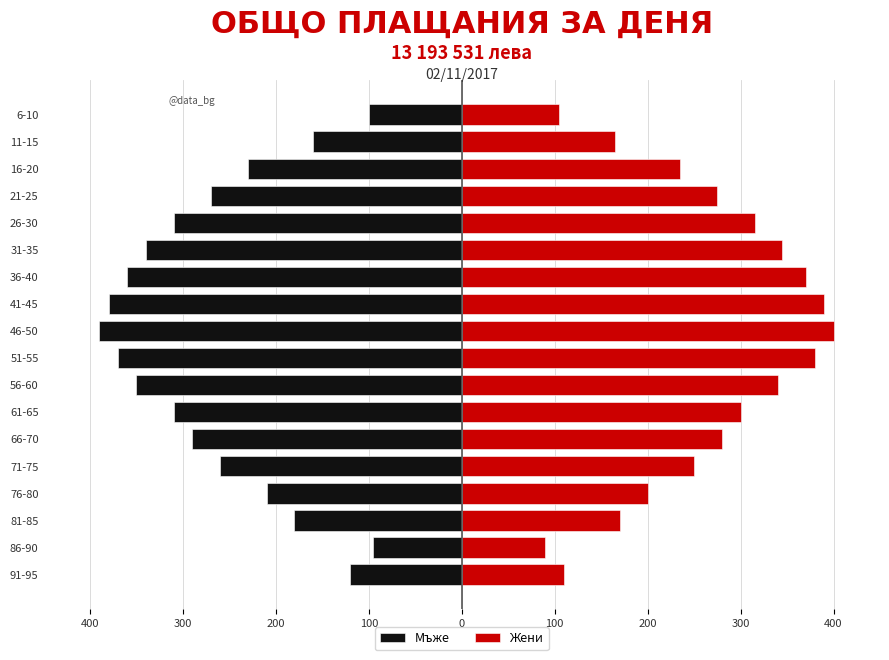

Count the number of categories in the chart.

18